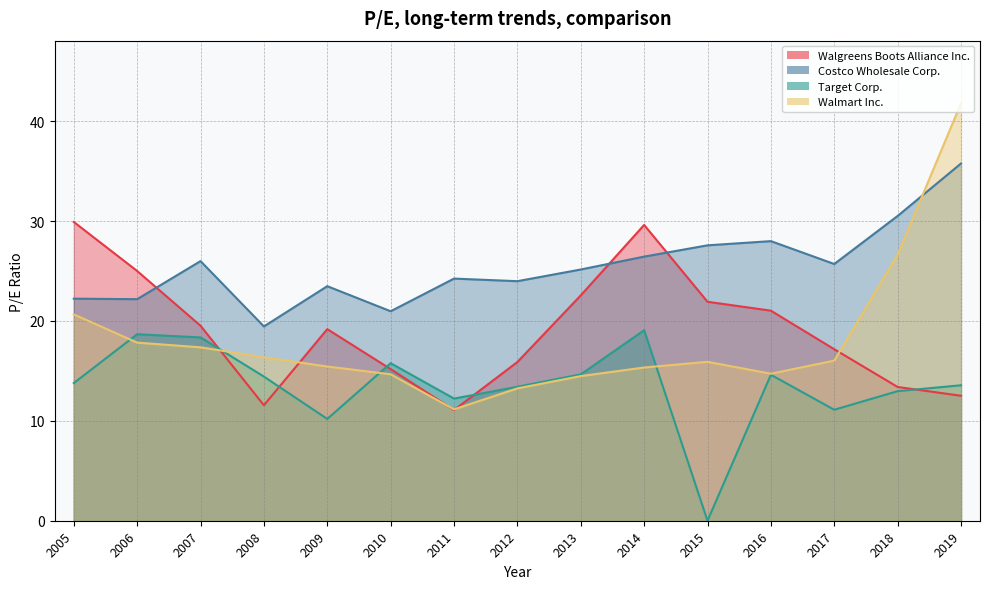

Between 2007 and 2015, which is larger?

2015